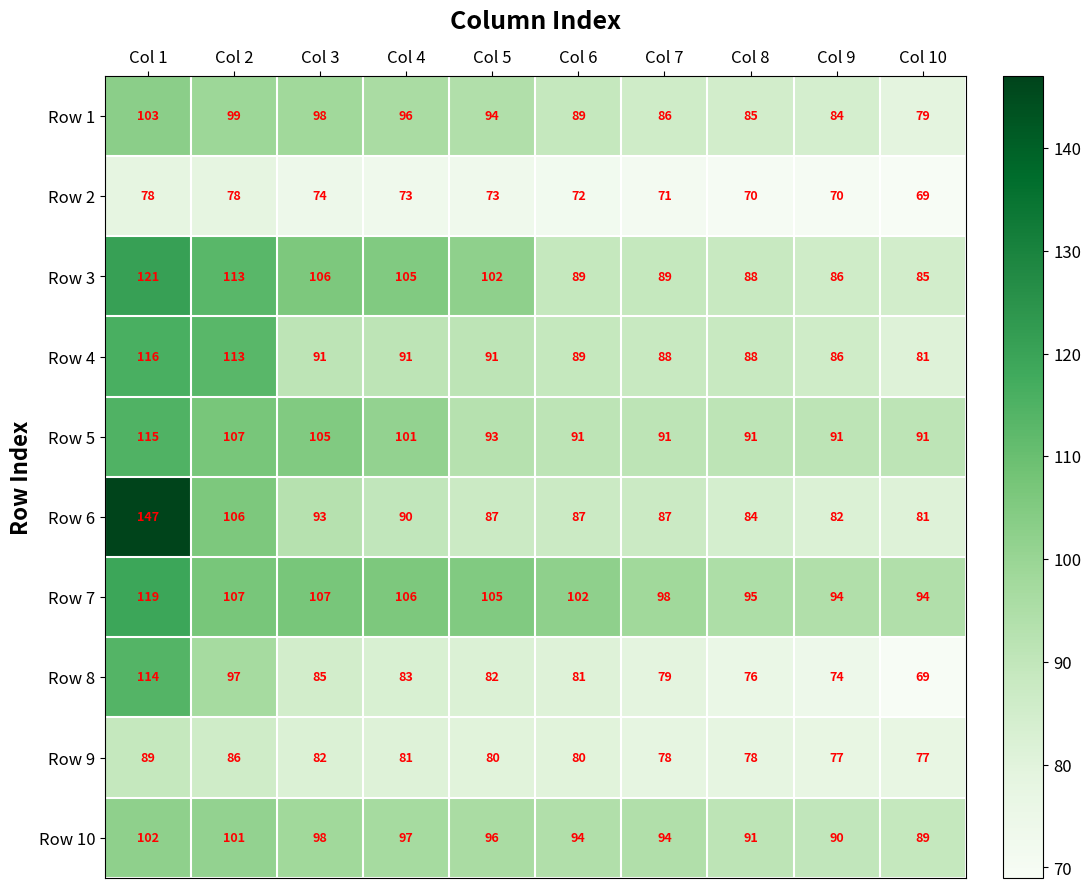

Between Col 7 and Col 10, which series saw the biggest shift?

Row 8